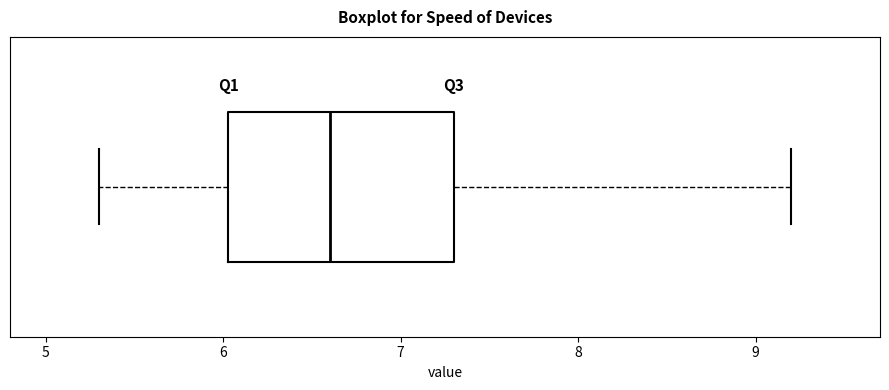

Read this box plot against the x-axis: the position of the median line, the range covered by the box, and the ends of both whiskers. The values are not printed on the chart, so give them approximately, as read against the axis.

median 6.6, box 6.0 to 7.3, whiskers 5.3 to 9.2